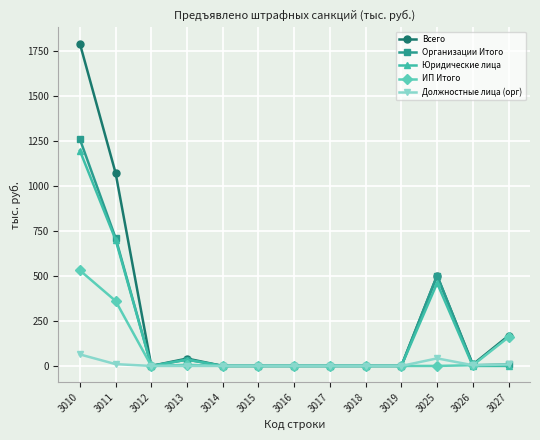

The value of Юридические лица at 3011 is 411. True or false?

False